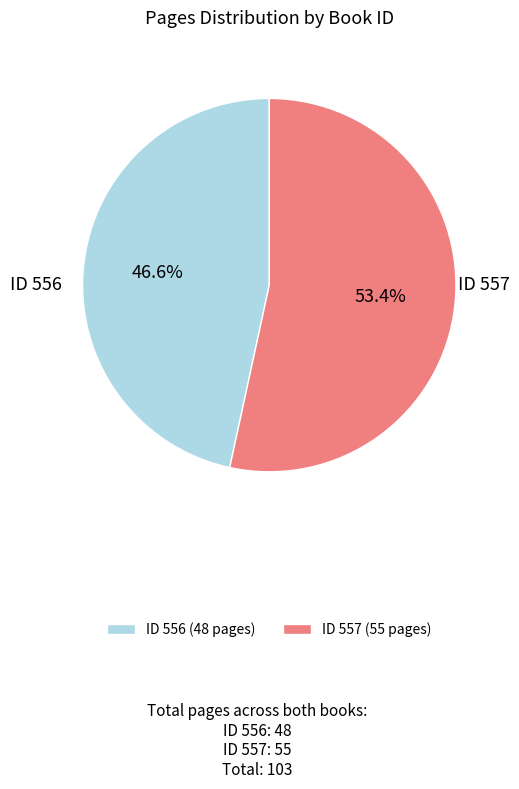

What is the largest slice in the pie chart?

ID 557 (55 pages)